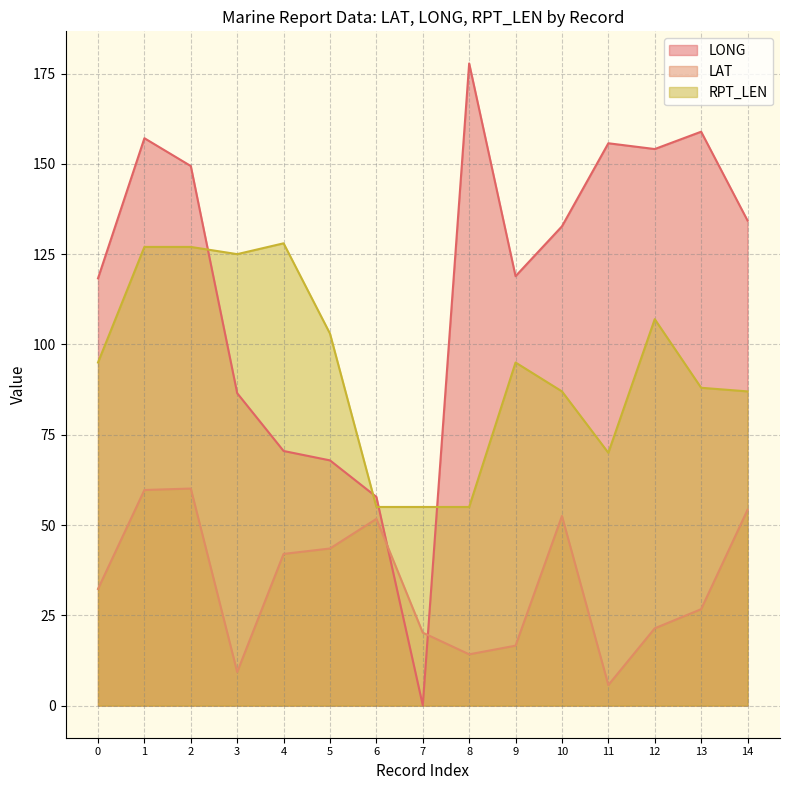

Which category has the lowest value in the LONG series?

7